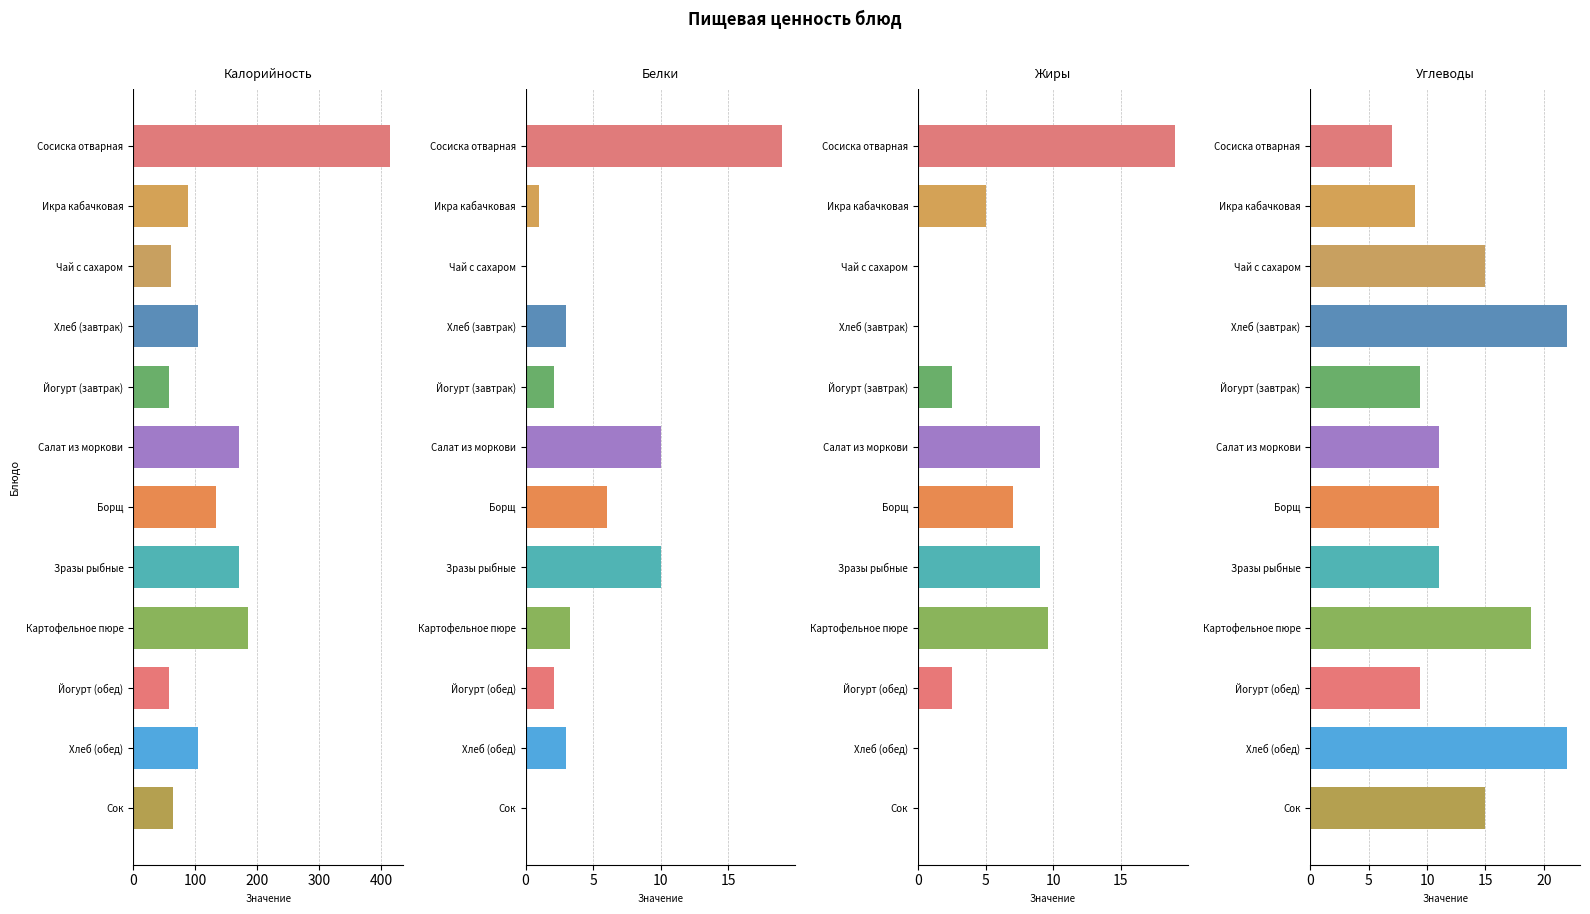

What is the maximum value for Углеводы?

22.0